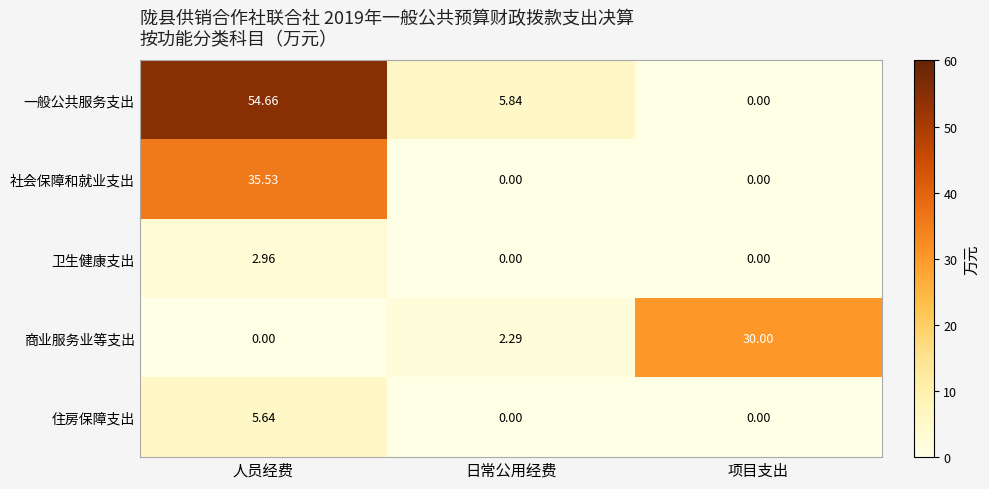

Which series has the widest spread of values?

一般公共服务支出